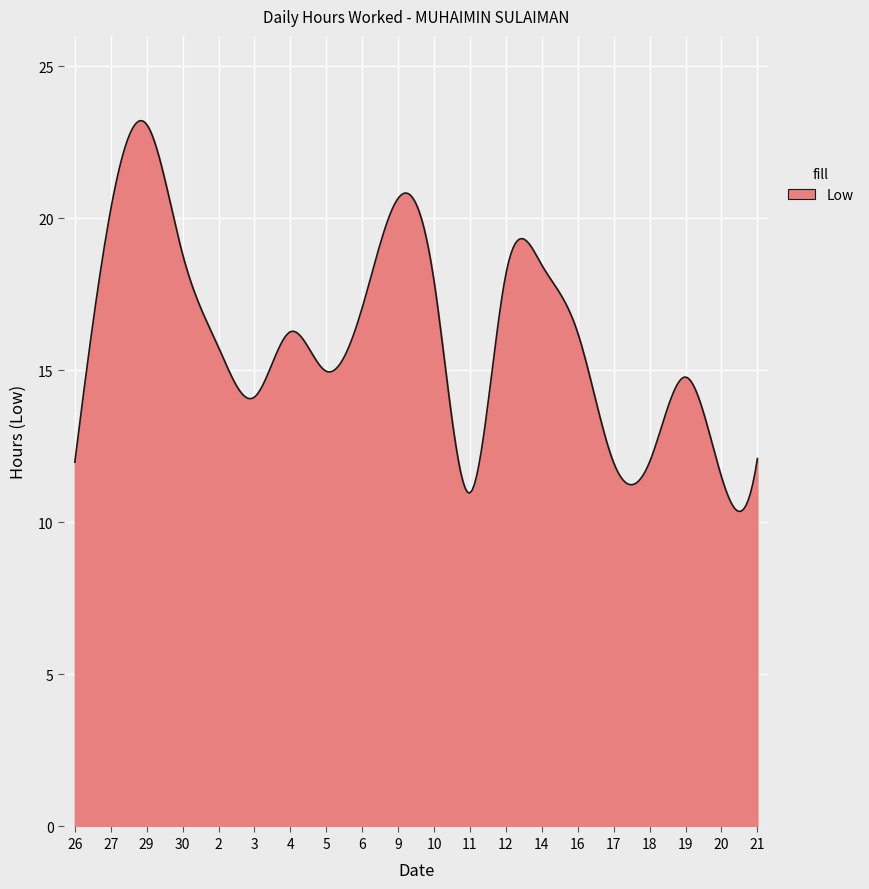

What is the maximum value shown in the chart?

23.2